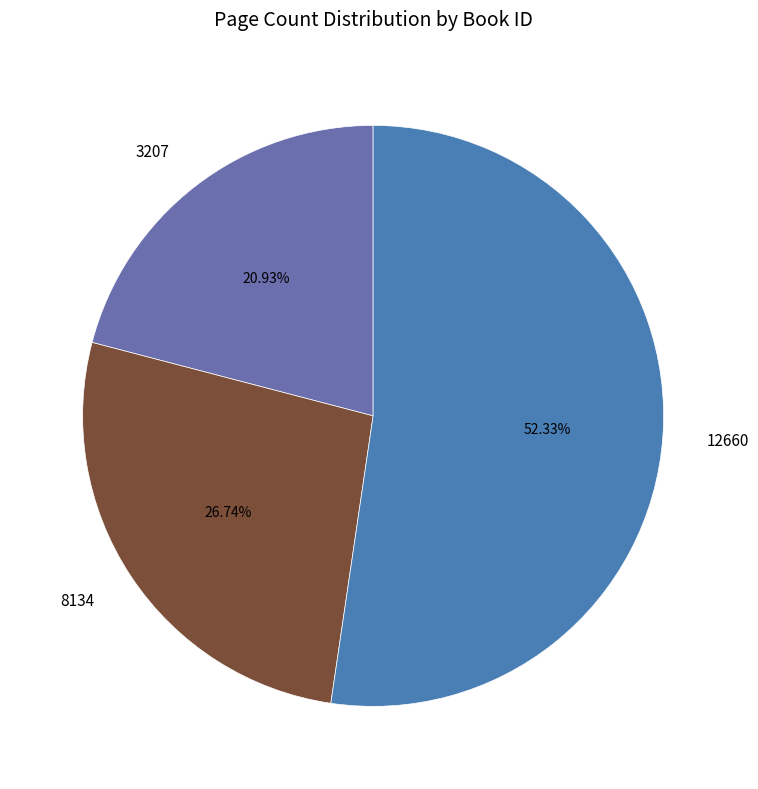

Which category has the smallest portion of the pie?

3207